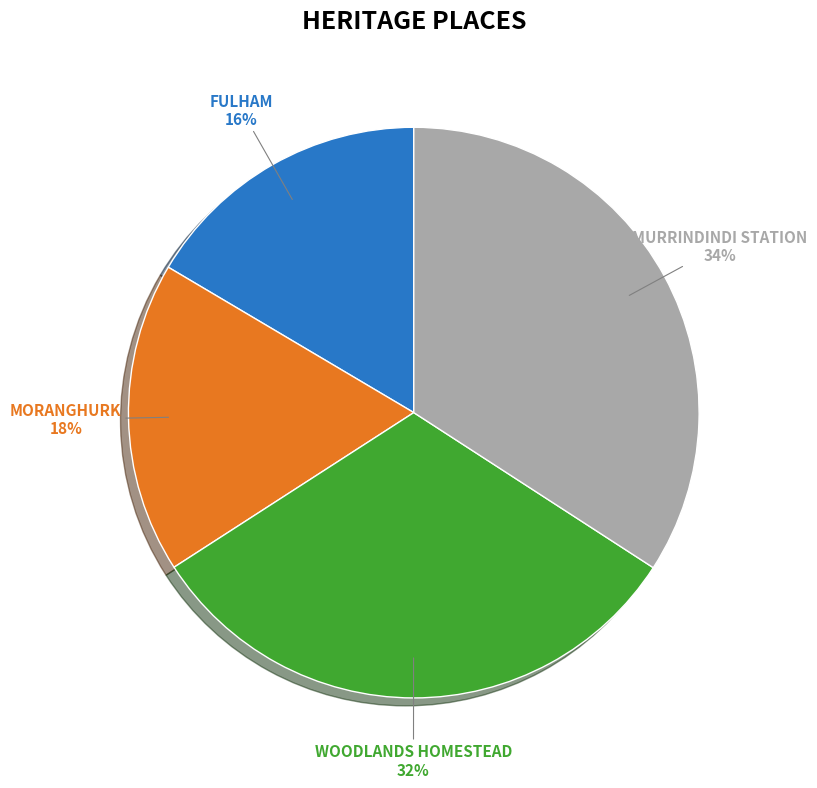

Between FULHAM and MORANGHURK, which is larger?

MORANGHURK